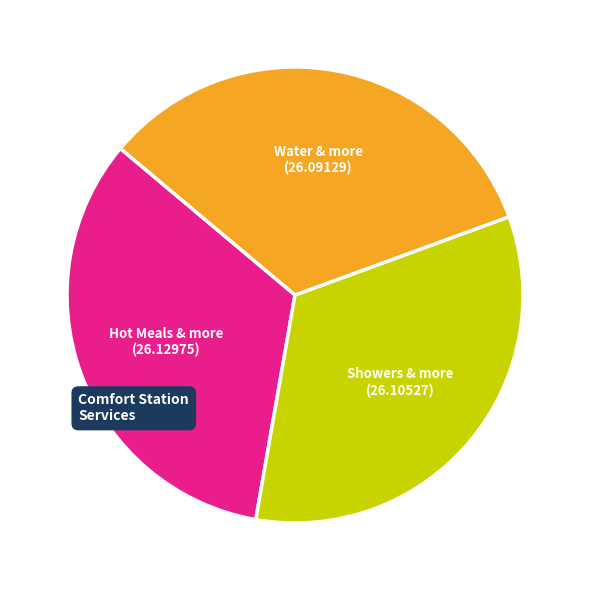

What is the ratio of the value at Hot Meals & more to the value at Showers & more?

1.0